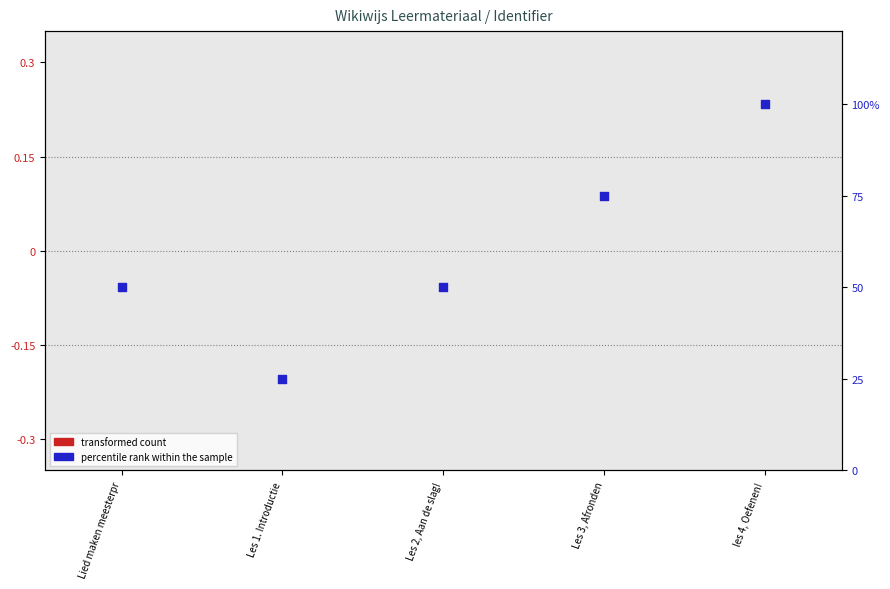

Which series reaches the maximum Y coordinate?

percentile rank within the sample